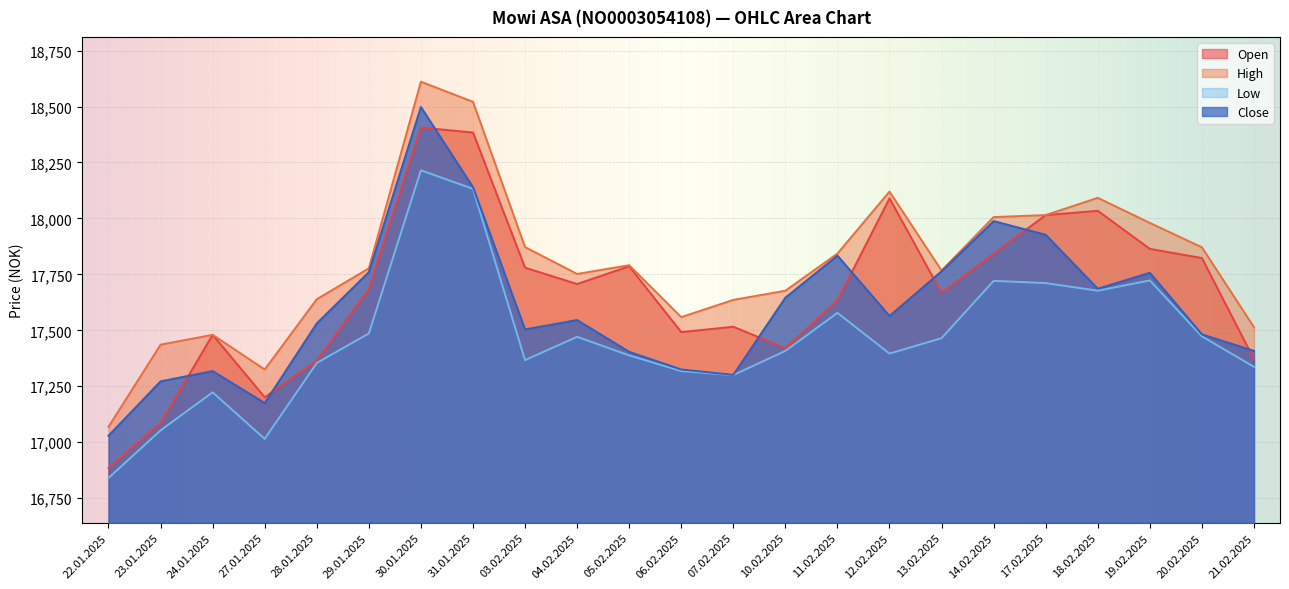

Reading left to right, extract all data points from this chart.

Open: 22.01.2025=16885	23.01.2025=17086	24.01.2025=17480	27.01.2025=17201	28.01.2025=17364	29.01.2025=17684	30.01.2025=18406	31.01.2025=18384	03.02.2025=17780	04.02.2025=17707	05.02.2025=17786	06.02.2025=17492	07.02.2025=17516	10.02.2025=17420	11.02.2025=17634	12.02.2025=18090	13.02.2025=17667	14.02.2025=17842	17.02.2025=18015	18.02.2025=18034	19.02.2025=17864	20.02.2025=17823	21.02.2025=17371
High: 22.01.2025=17069	23.01.2025=17436	24.01.2025=17480	27.01.2025=17325	28.01.2025=17639	29.01.2025=17777	30.01.2025=18611	31.01.2025=18521	03.02.2025=17872	04.02.2025=17752	05.02.2025=17791	06.02.2025=17559	07.02.2025=17636	10.02.2025=17677	11.02.2025=17843	12.02.2025=18120	13.02.2025=17767	14.02.2025=18006	17.02.2025=18015	18.02.2025=18092	19.02.2025=17980	20.02.2025=17871	21.02.2025=17514
Low: 22.01.2025=16840	23.01.2025=17053	24.01.2025=17223	27.01.2025=17015	28.01.2025=17354	29.01.2025=17486	30.01.2025=18215	31.01.2025=18132	03.02.2025=17367	04.02.2025=17471	05.02.2025=17388	06.02.2025=17318	07.02.2025=17300	10.02.2025=17408	11.02.2025=17578	12.02.2025=17396	13.02.2025=17465	14.02.2025=17721	17.02.2025=17711	18.02.2025=17677	19.02.2025=17723	20.02.2025=17473	21.02.2025=17337
Close: 22.01.2025=17029	23.01.2025=17272	24.01.2025=17318	27.01.2025=17175	28.01.2025=17531	29.01.2025=17760	30.01.2025=18498	31.01.2025=18140	03.02.2025=17504	04.02.2025=17546	05.02.2025=17404	06.02.2025=17325	07.02.2025=17301	10.02.2025=17646	11.02.2025=17834	12.02.2025=17564	13.02.2025=17764	14.02.2025=17988	17.02.2025=17927	18.02.2025=17686	19.02.2025=17757	20.02.2025=17482	21.02.2025=17408